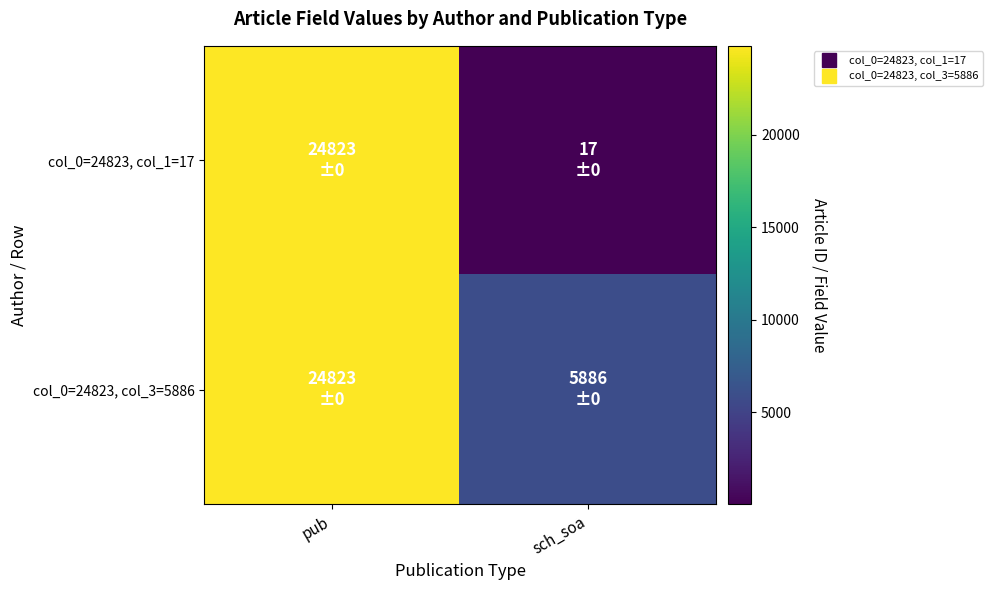

Reading left to right, extract all data points from this chart.

col_0=24823, col_1=17: pub=24823	sch_soa=17
col_0=24823, col_3=5886: pub=24823	sch_soa=5886